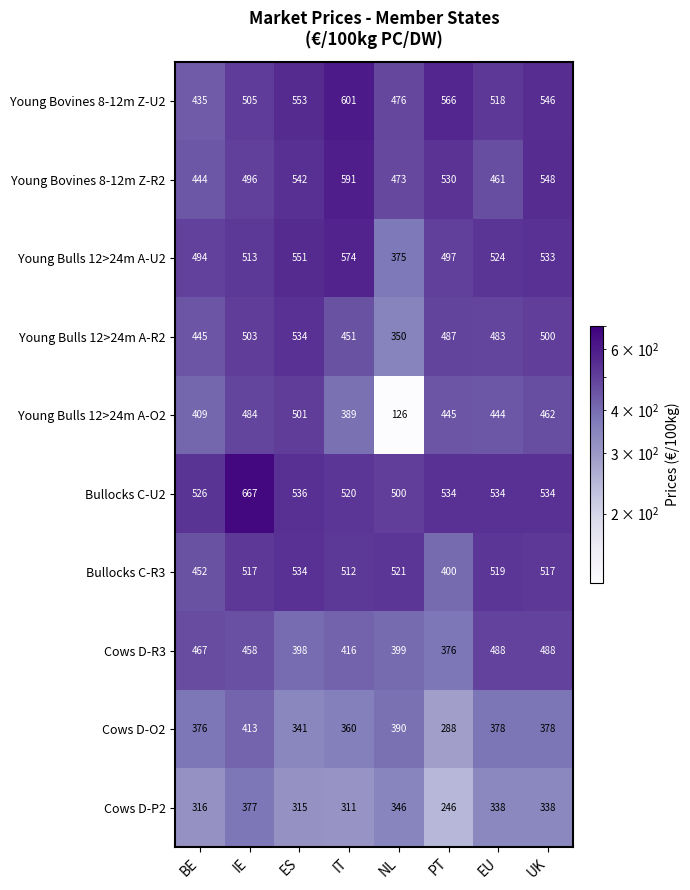

Which series has the widest spread of values?

Young Bulls 12>24m A-O2